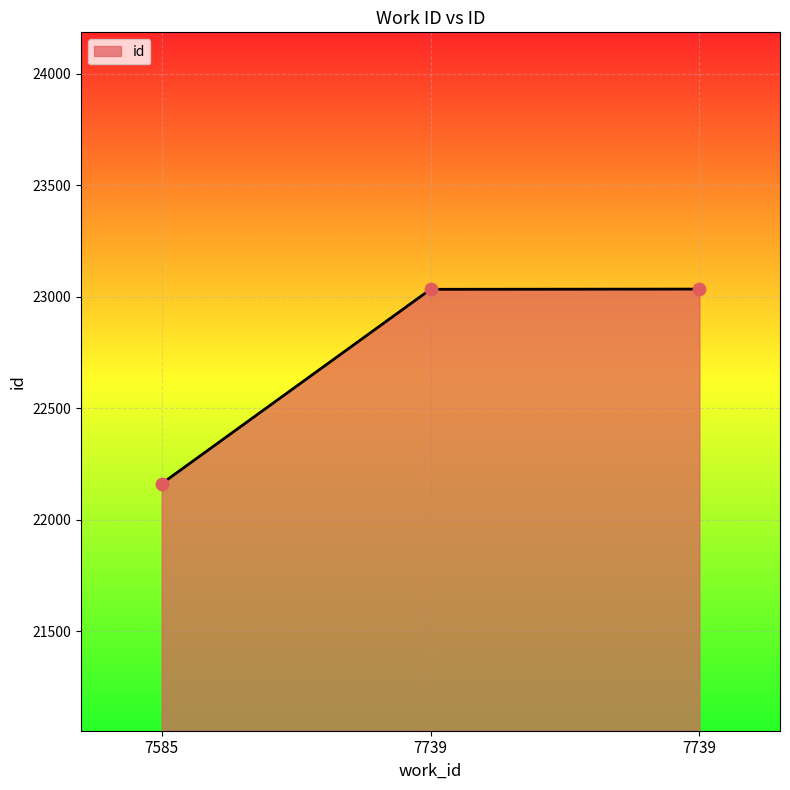

What is the change in value from 7739 to 7739?

+1